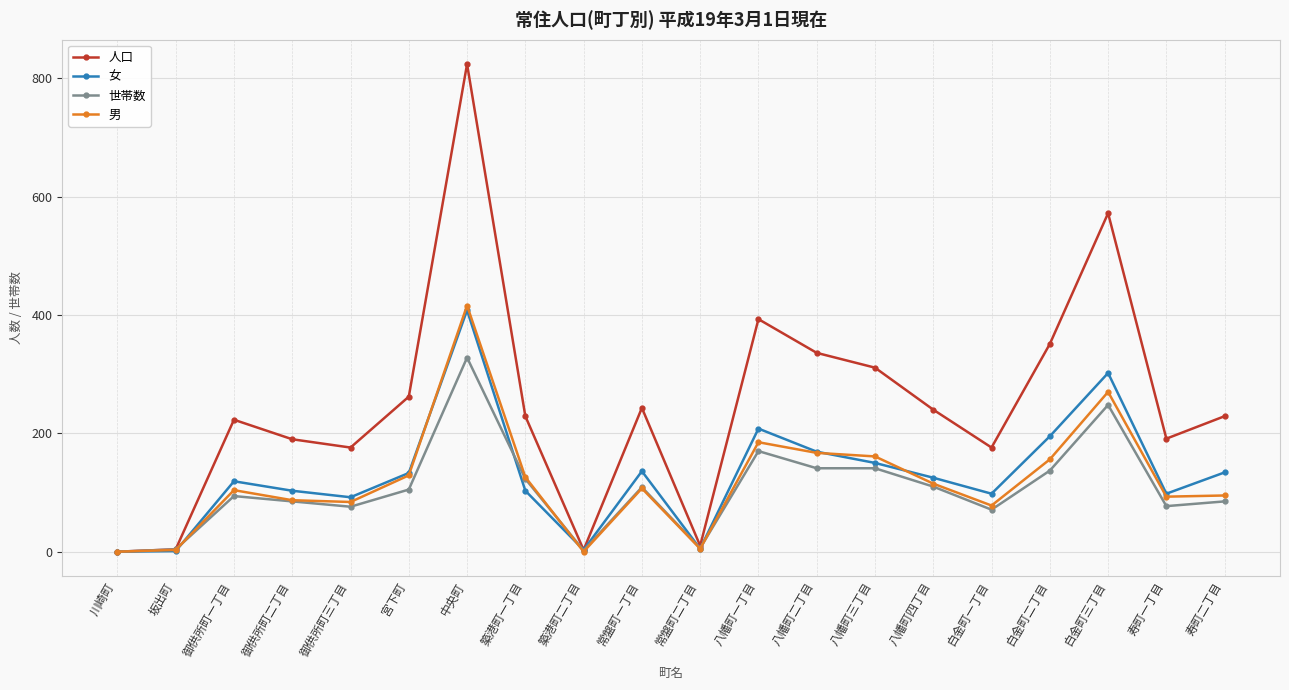

What is the difference between the 人口 values at 築港町一丁目 and 八幡町二丁目?

107